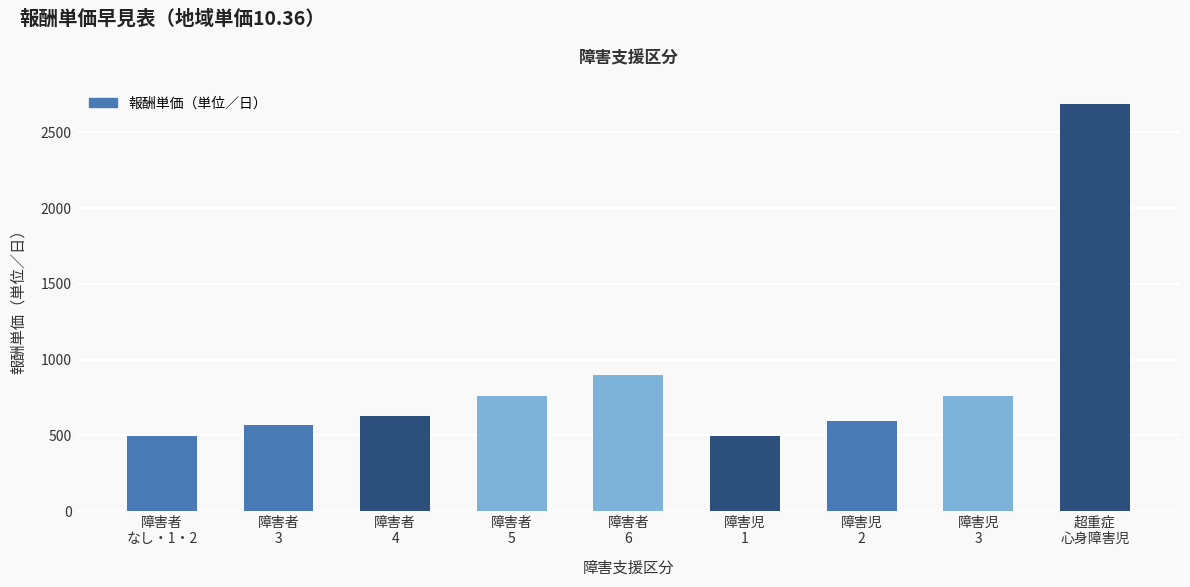

What is the minimum value shown in the chart?

494